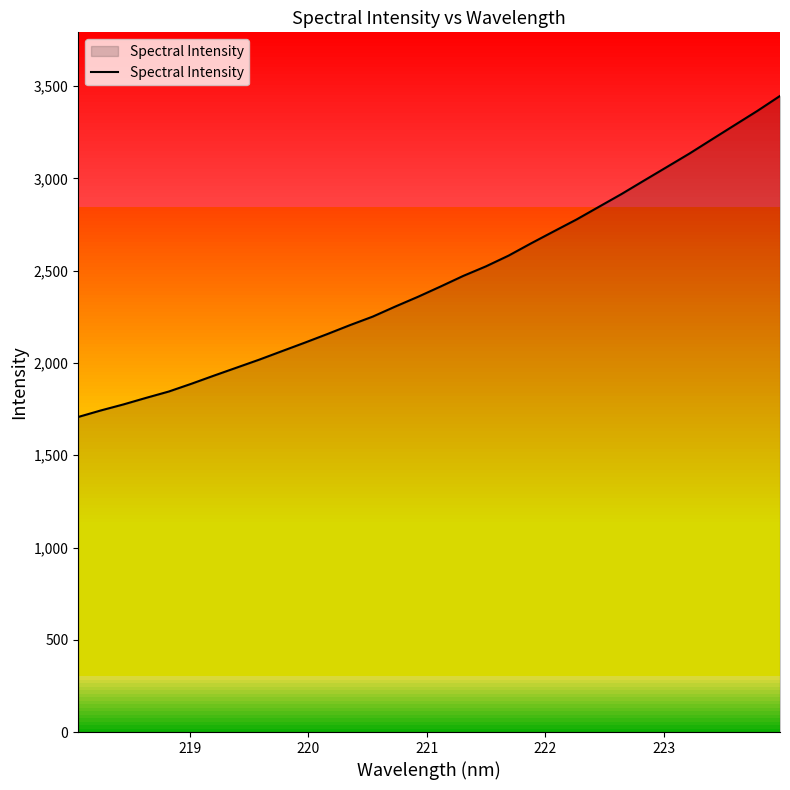

What is the difference between the maximum and minimum values?

1739.9